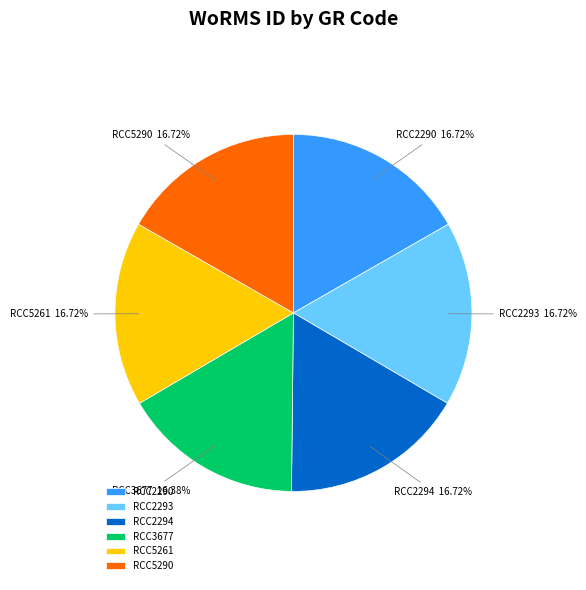

Is the sum of RCC2290 and RCC5290 greater than half?

No